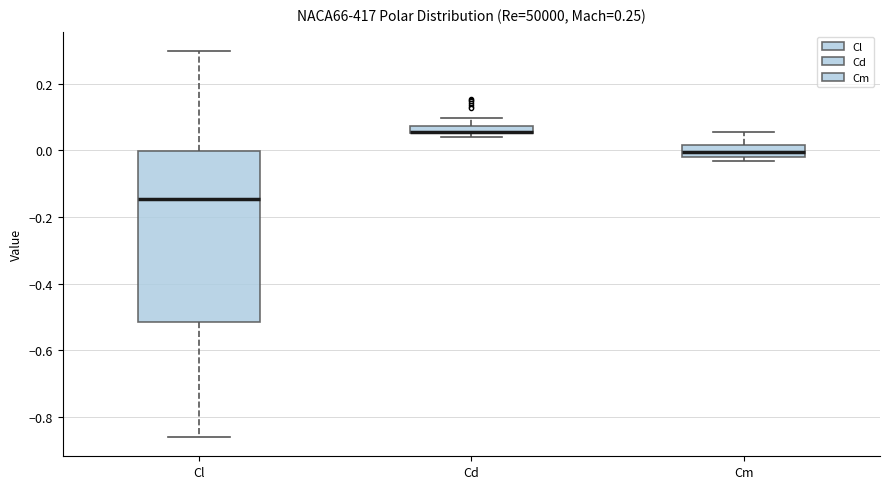

Where does the upper whisker of the box for Cd end on the y-axis? The values are not printed on the chart, so give them approximately, as read against the axis.

0.10